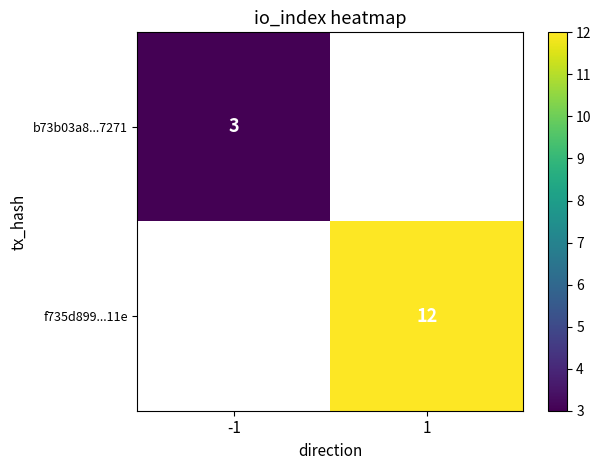

How many distinct data groups are displayed?

2